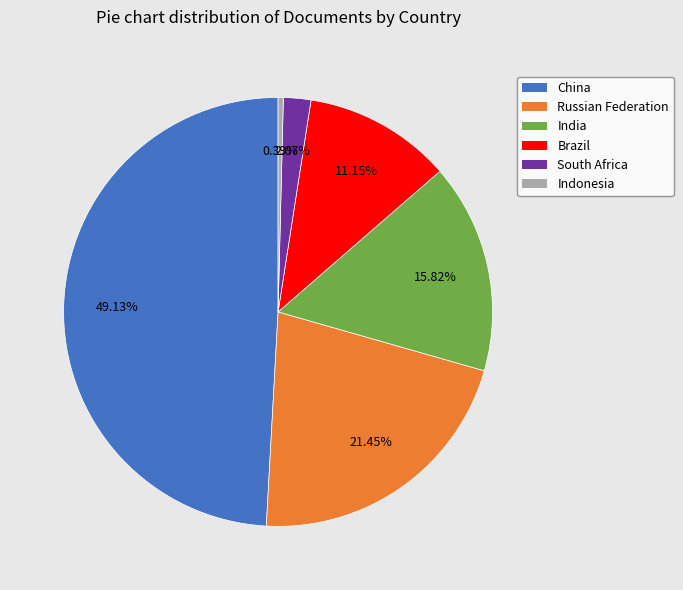

To the nearest percent, what is the combined percentage of Indonesia and South Africa?

2%